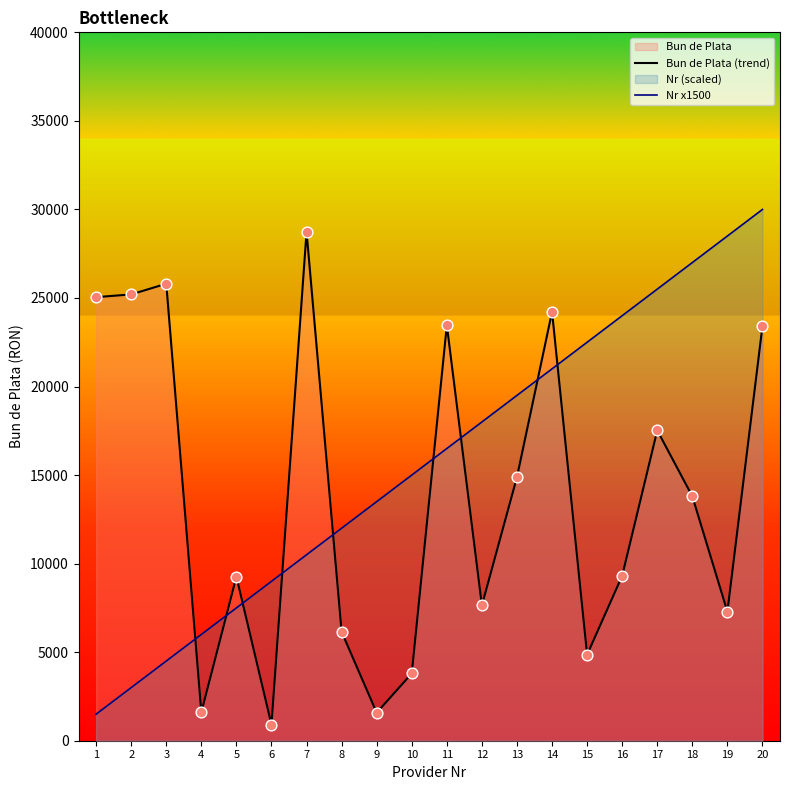

At how many categories does at least one series exceed 22875?

11